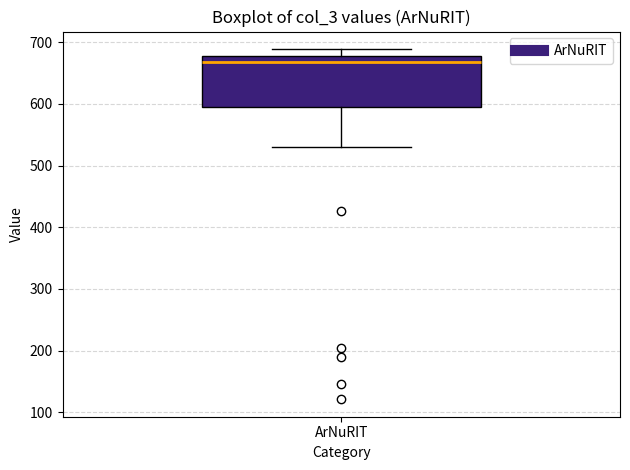

Where does the upper whisker of the box for ArNuRIT end on the y-axis? The values are not printed on the chart, so give them approximately, as read against the axis.

690